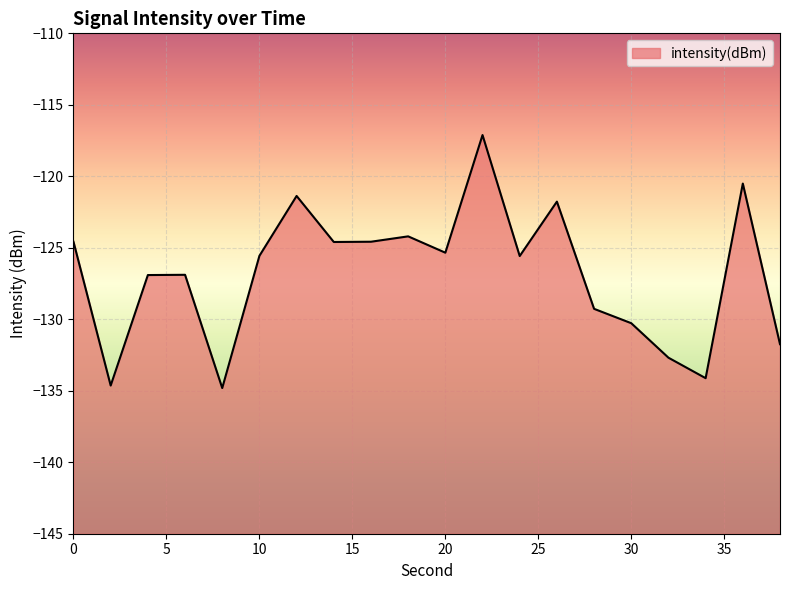

Which category has the highest value across all series?

22